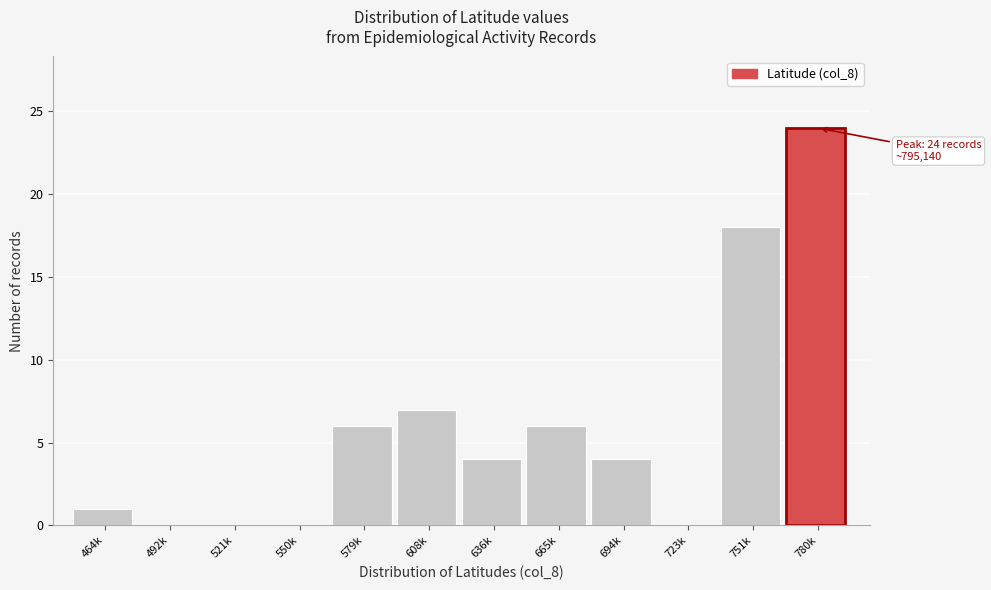

Reading left to right, extract all data points from this chart.

464k=1	492k=0	521k=0	550k=0	579k=6	608k=7	636k=4	665k=6	694k=4	723k=0	751k=18	780k=24